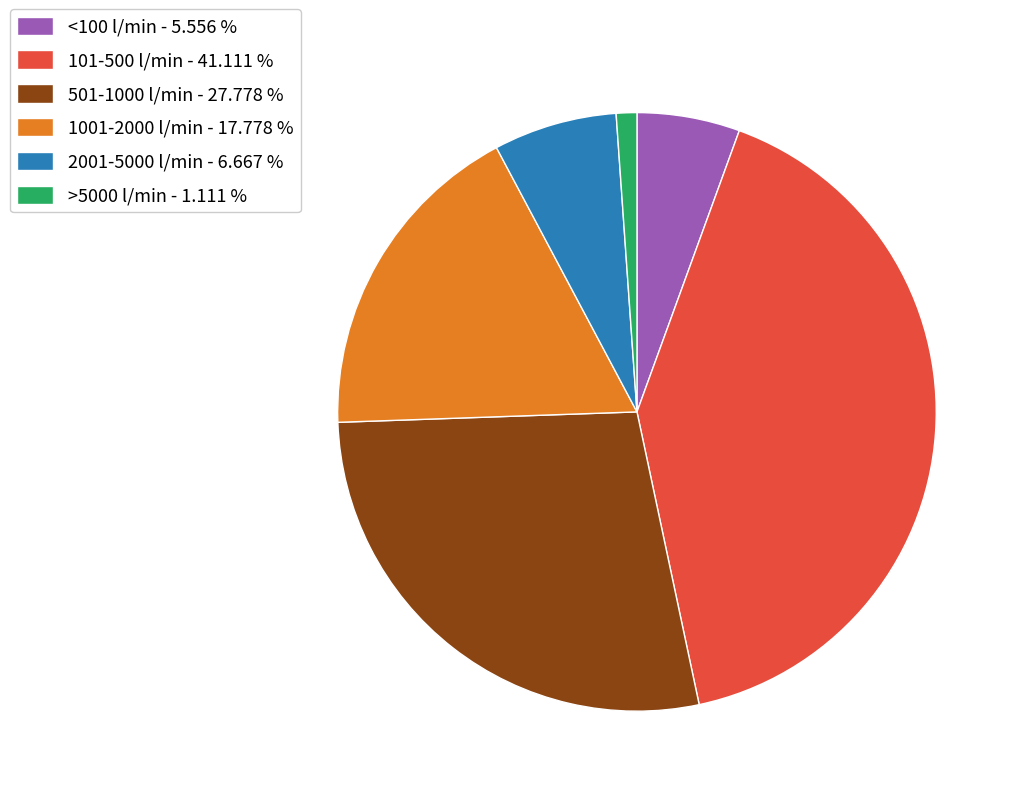

Do <100 l/min - 5.556 % and 501-1000 l/min - 27.778 % together represent more than half of the pie?

No